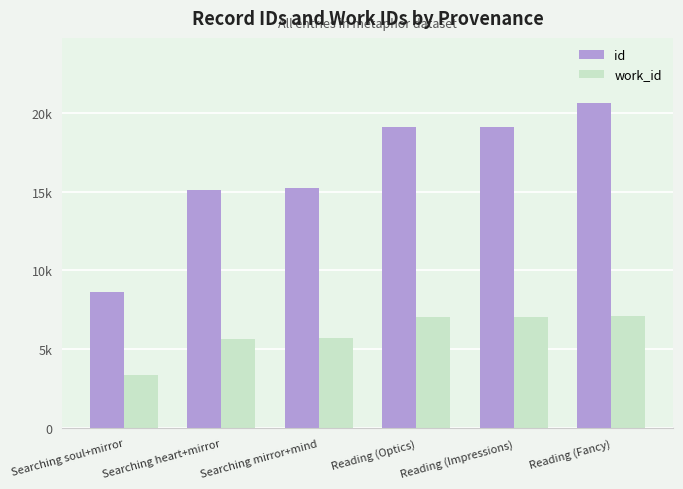

What is the label of the 4th bar from the right?

Searching mirror+mind